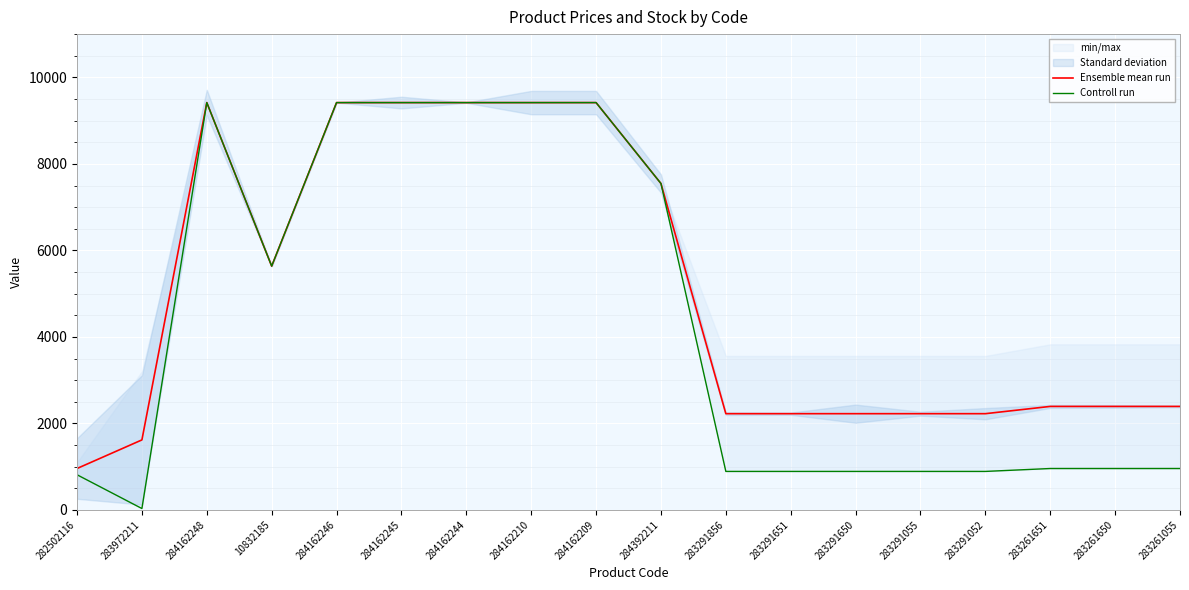

True or false: Ensemble mean run and Controll run intersect in this chart.

False